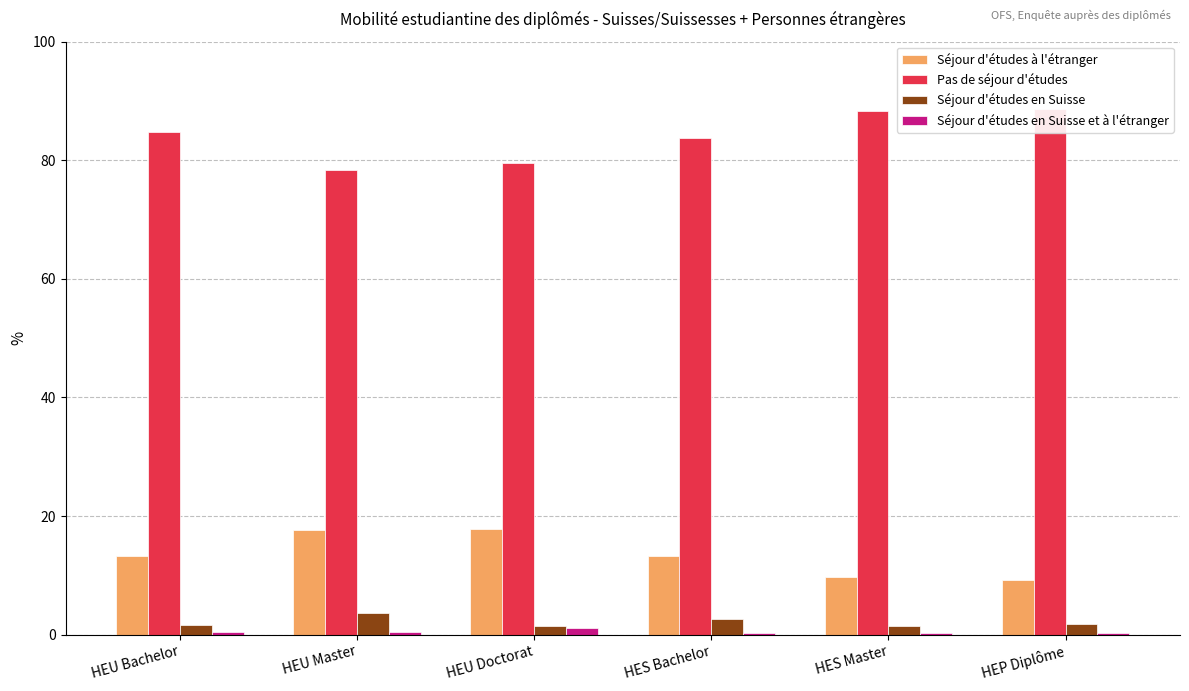

Which category has the highest value across all series?

HEP Diplôme